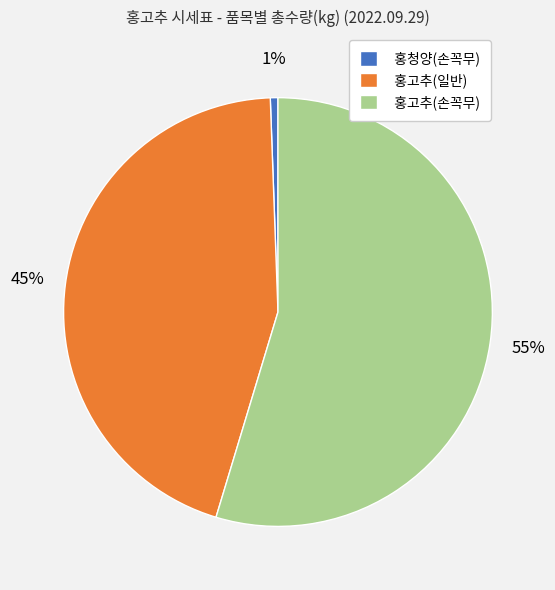

Rank the categories by value from highest to lowest.

홍고추(손꼭무), 홍고추(일반), 홍청양(손꼭무)